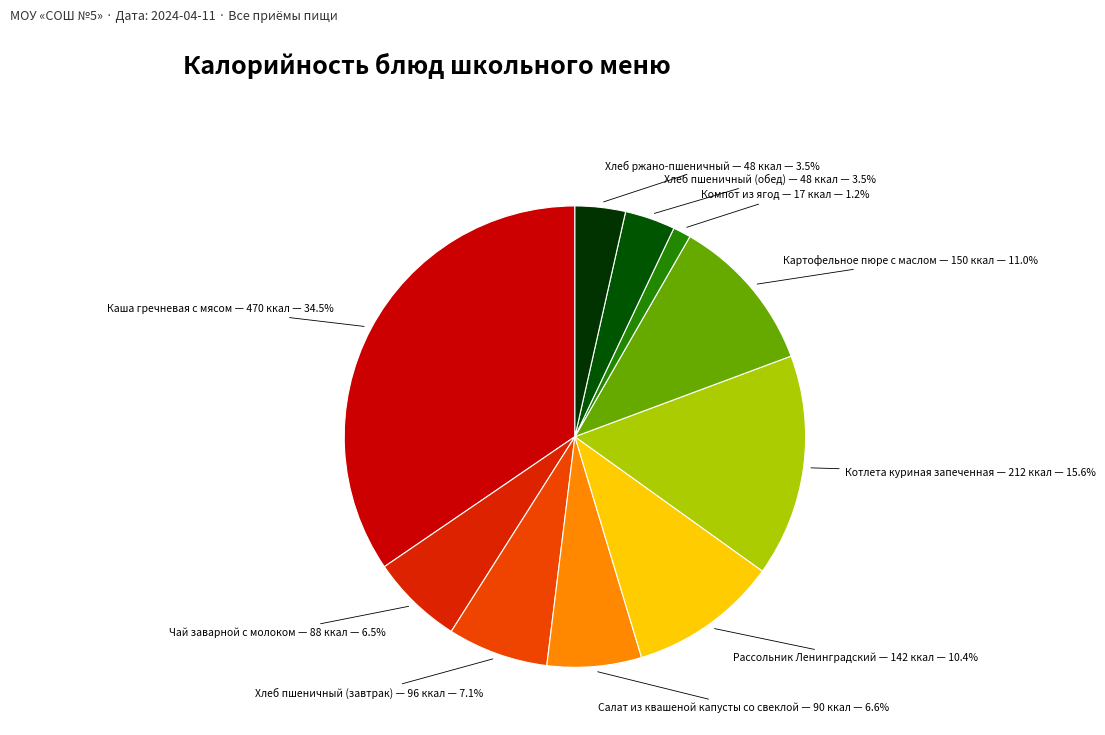

To the nearest percent, what percentage of the pie is Картофельное пюре с маслом?

11%